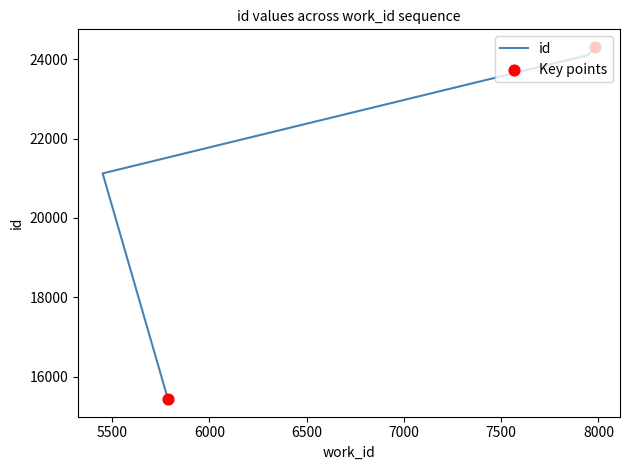

What is the change in value from 5787 to 7946?

+8660